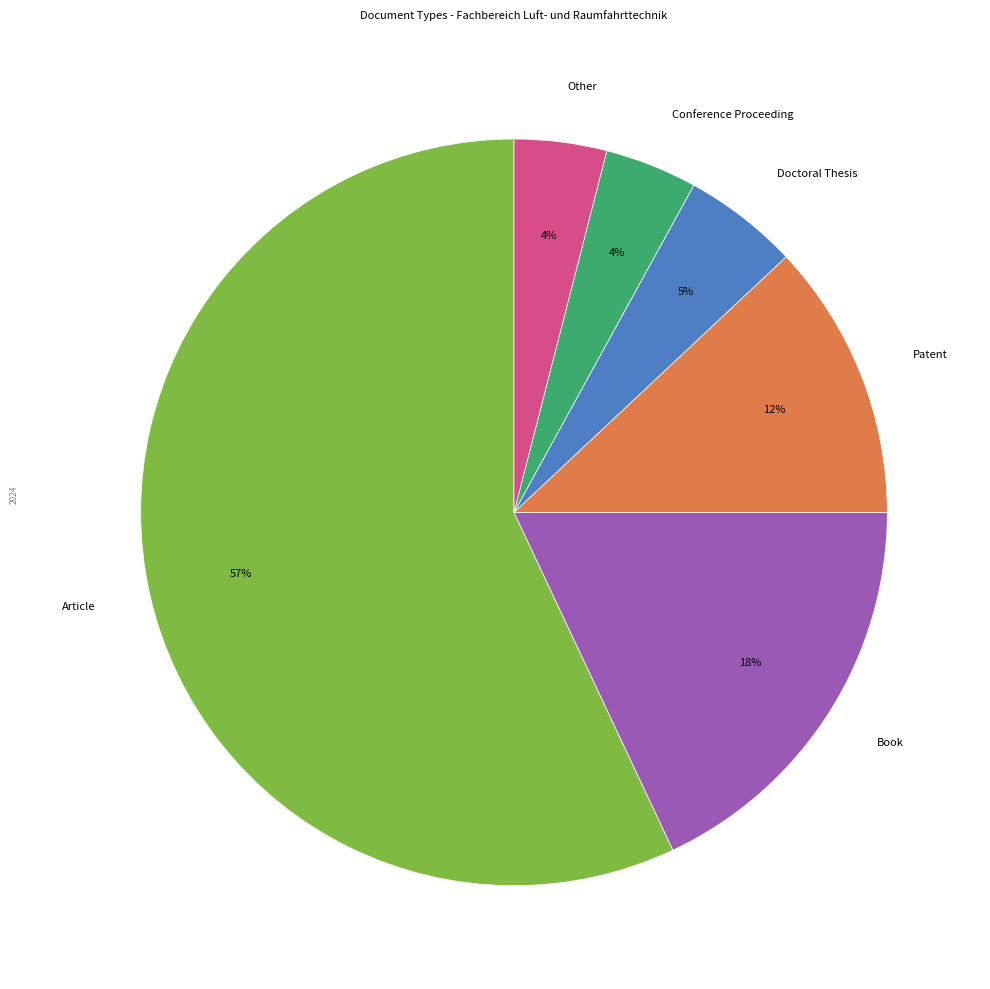

Combined, do Article and Conference Proceeding account for over 50%?

Yes